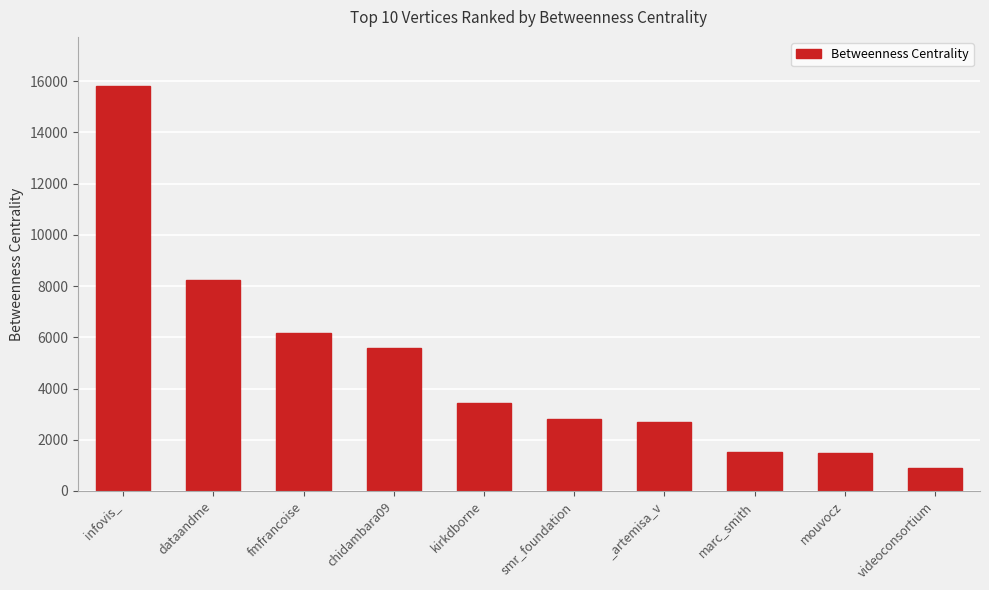

What is the sum of the values at fmfrancoise and chidambara09?

11753.9